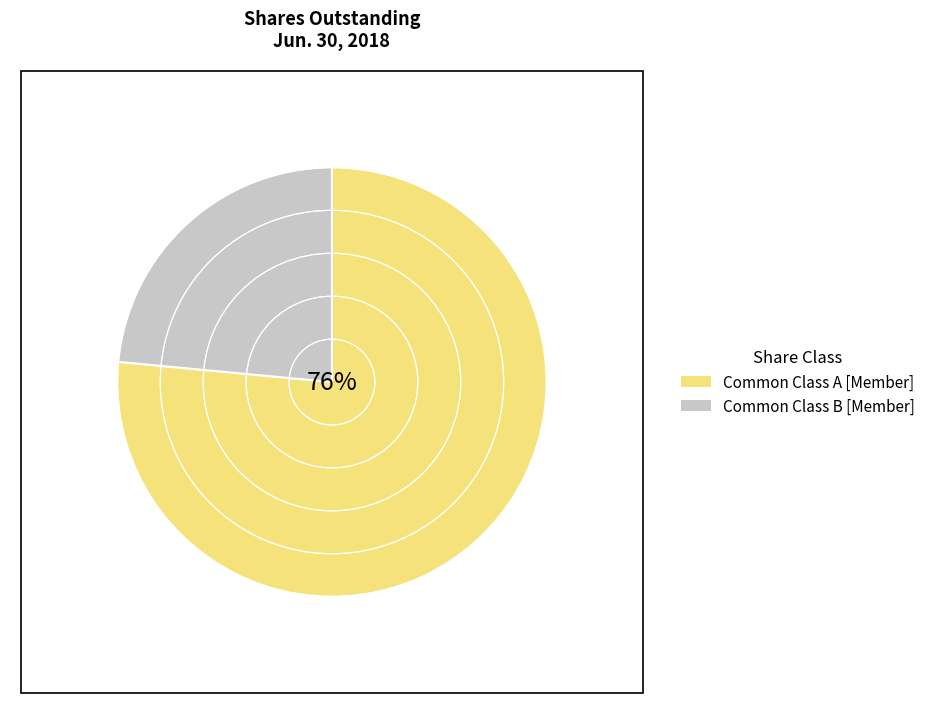

Between Common Class B [Member] and Common Class A [Member], which is larger?

Common Class A [Member]